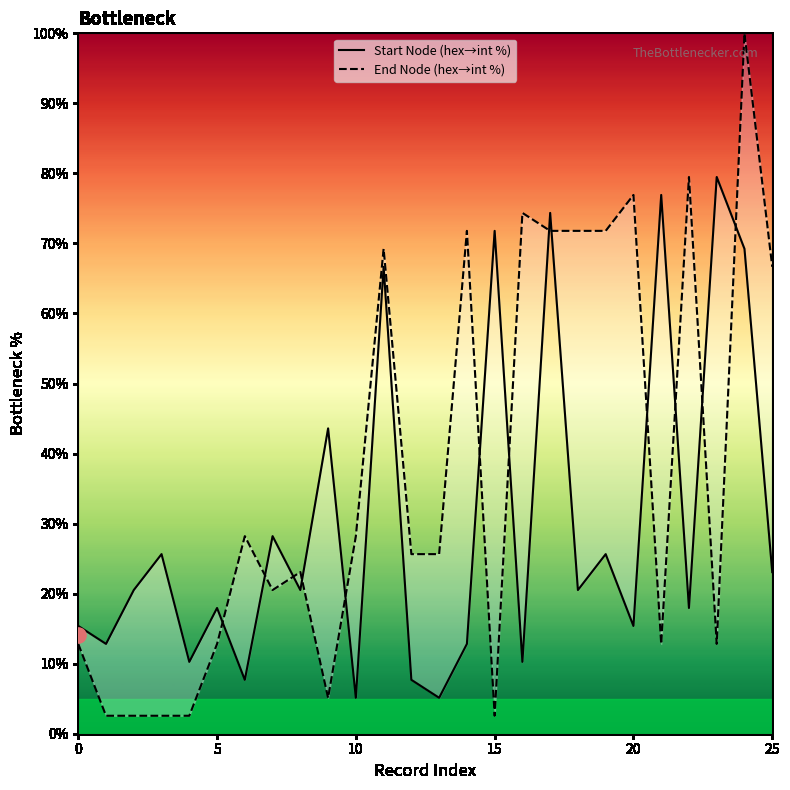

At how many categories does at least one series exceed 55?

13